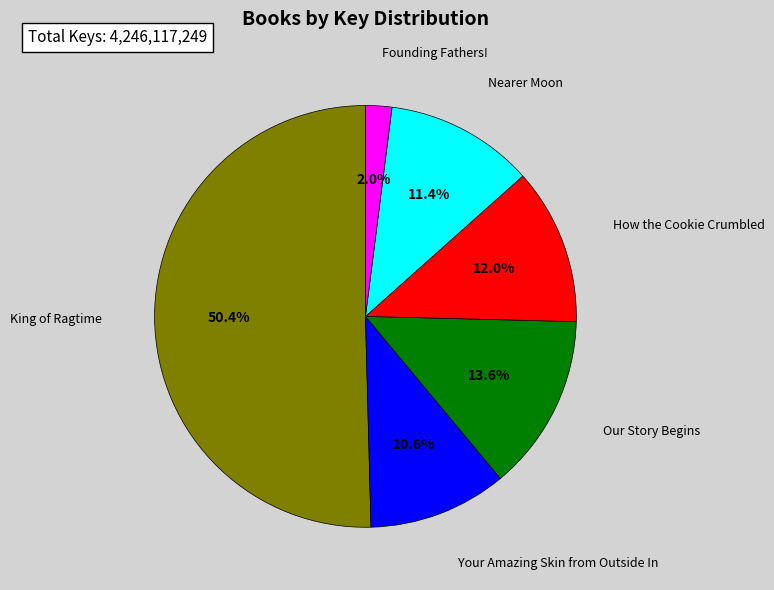

To the nearest percent, what is the average slice percentage?

17%